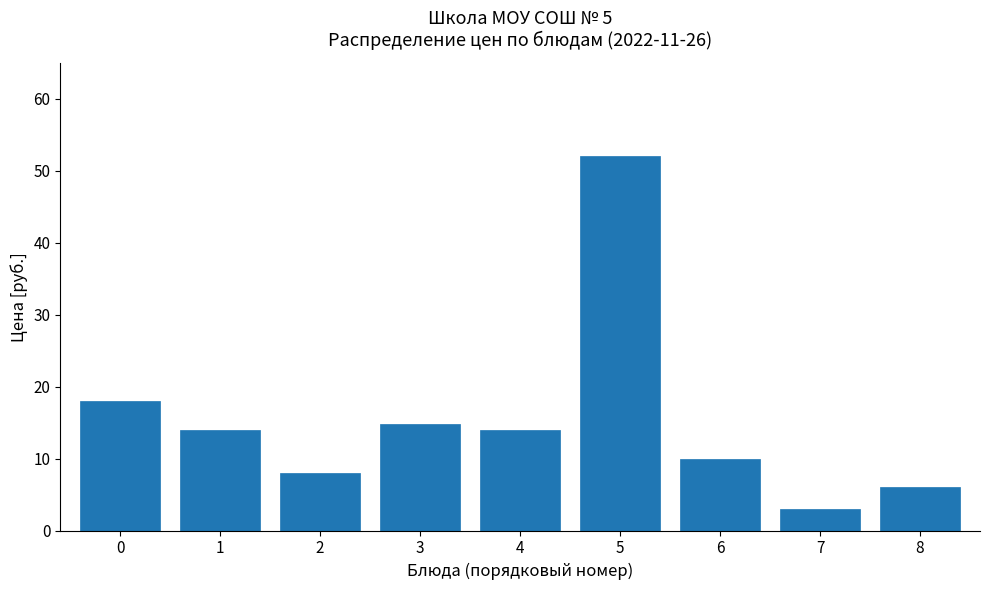

Reading left to right, what are all the values shown in this chart?

0=18.0	1=14.0	2=8.0	3=14.8	4=14.0	5=52.0	6=10.0	7=3.0	8=6.0